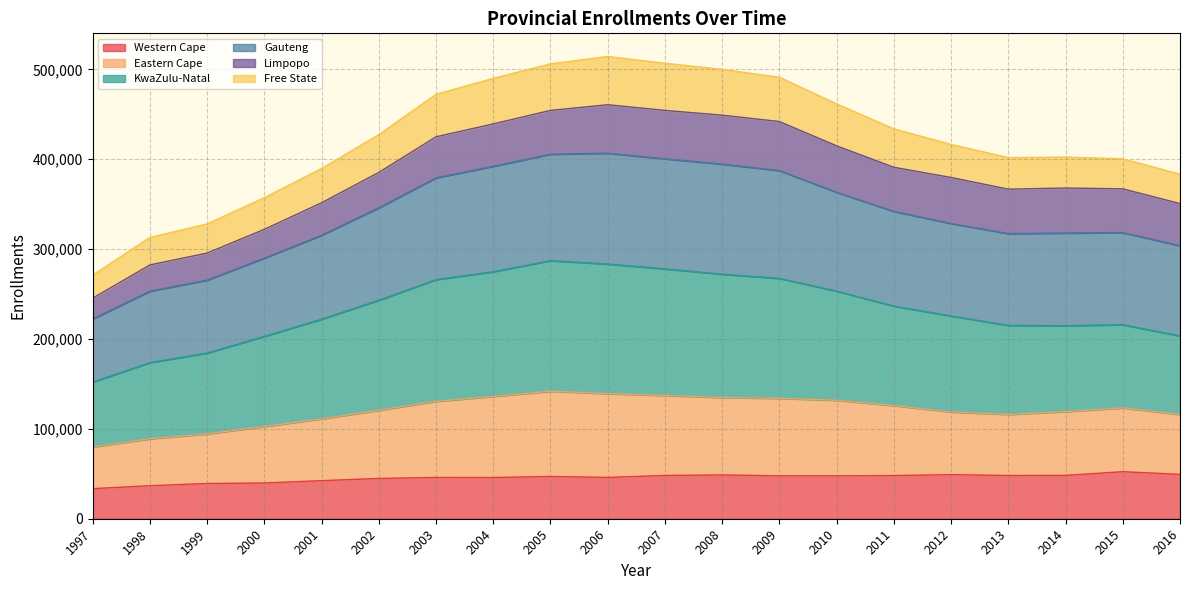

What is the maximum value for Western Cape?

52347